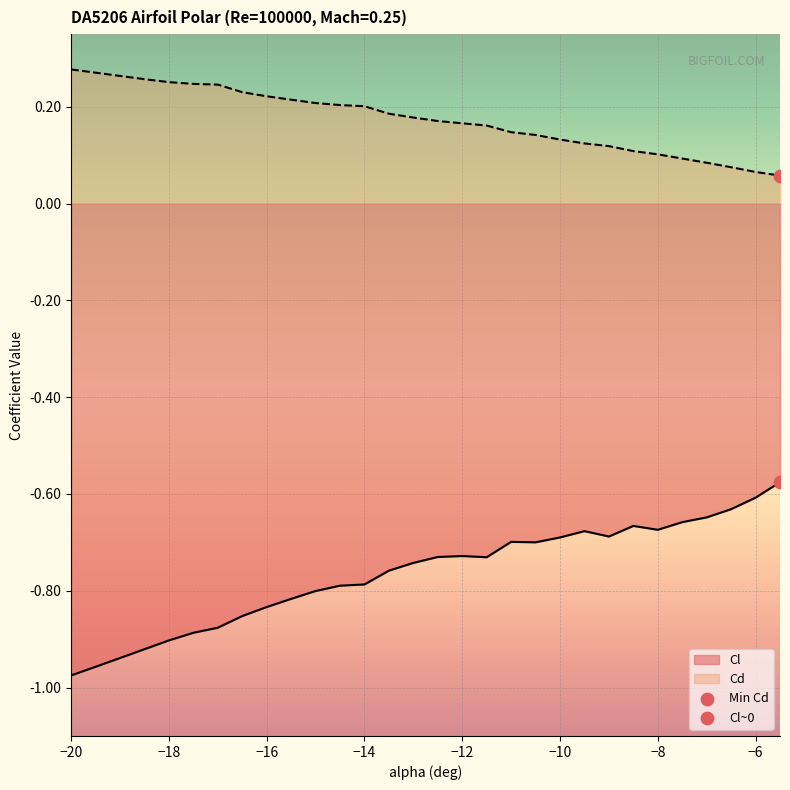

Which series reaches the minimum Y coordinate?

Cl